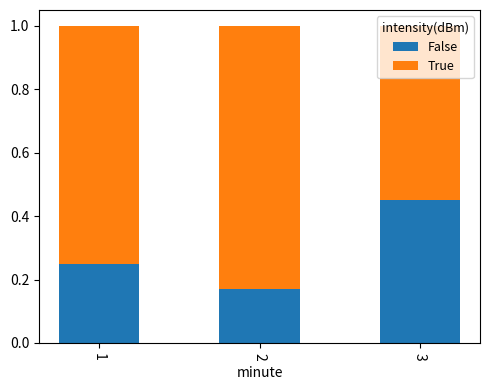

At which label is False closest to 0?

2